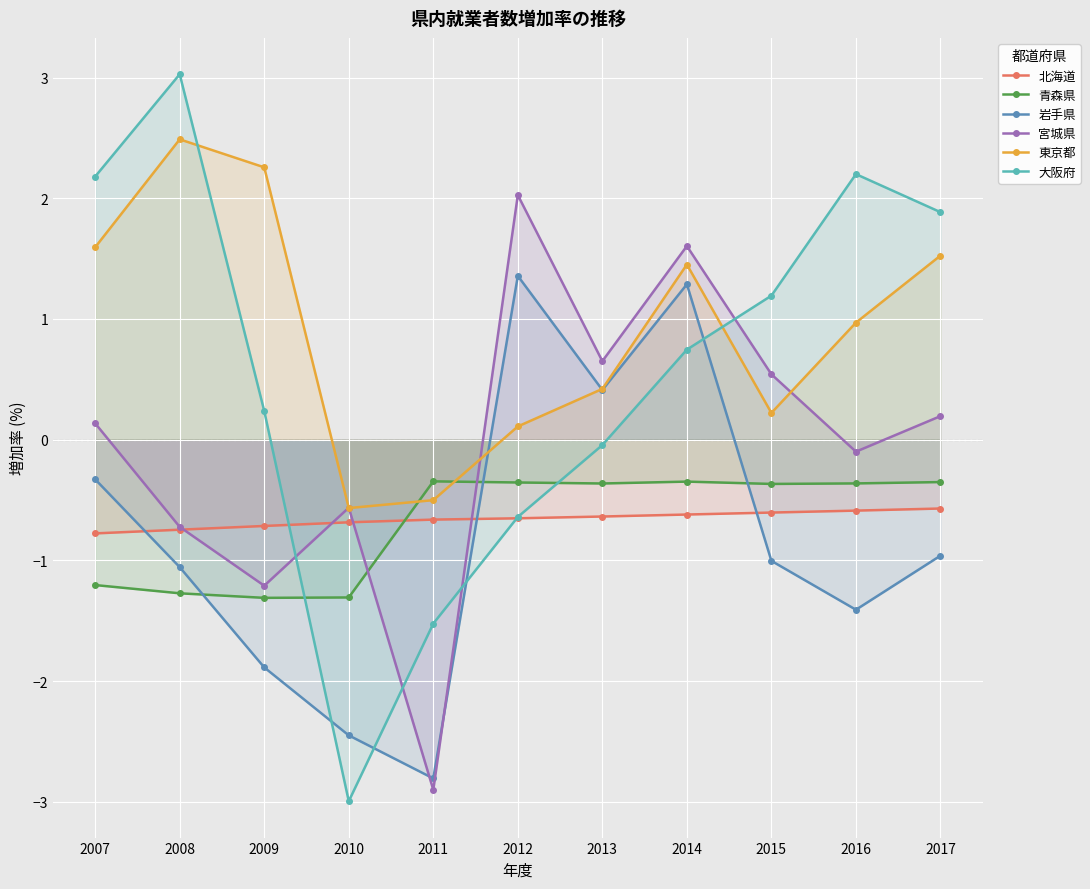

How many lines are shown in the chart?

6